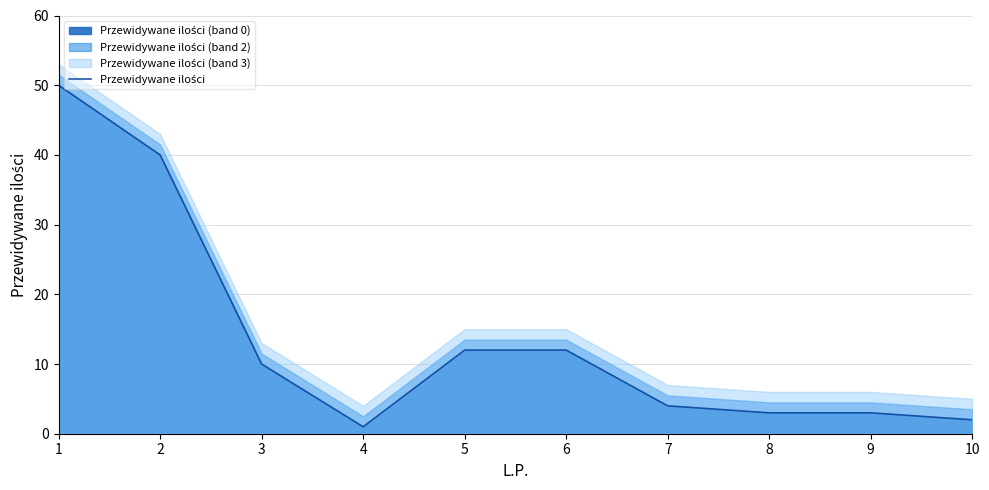

What is the minimum value shown in the chart?

1